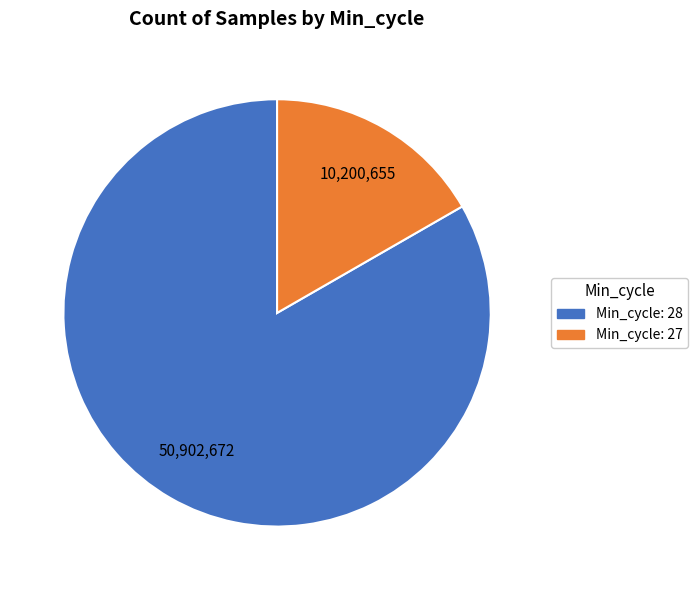

Is there a majority slice in this chart?

Yes